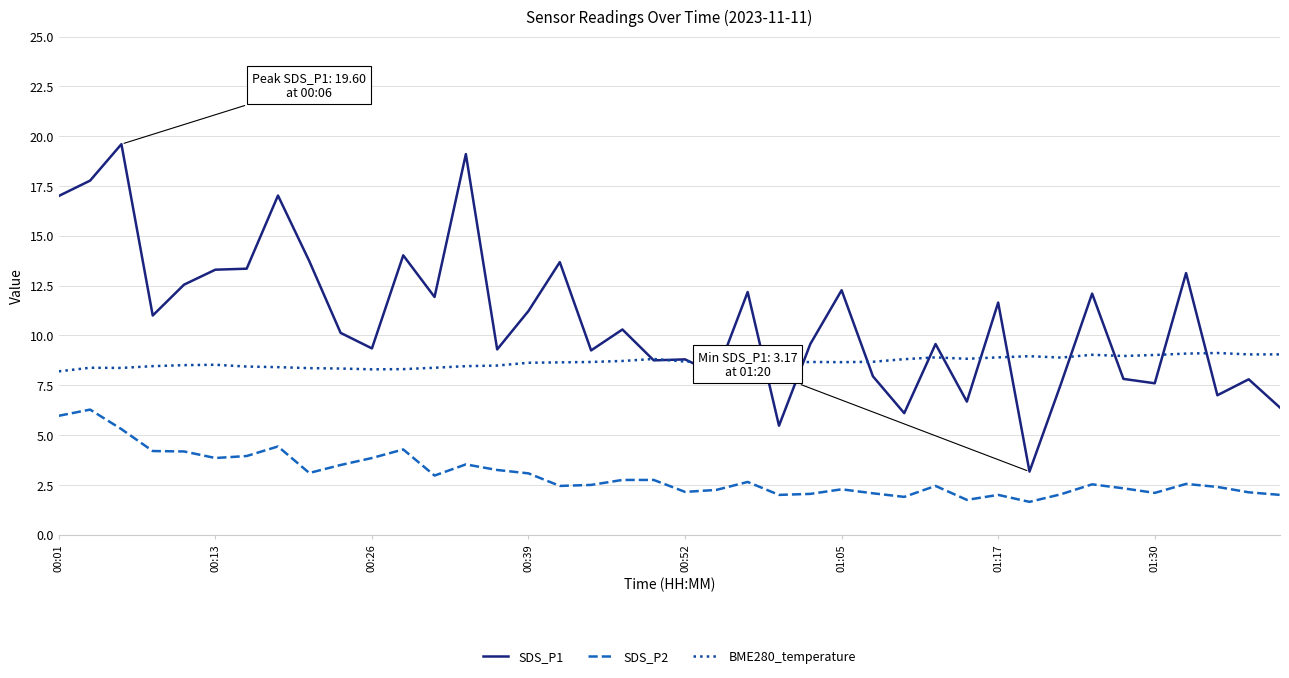

True or false: SDS_P2 and BME280_temperature intersect in this chart.

False